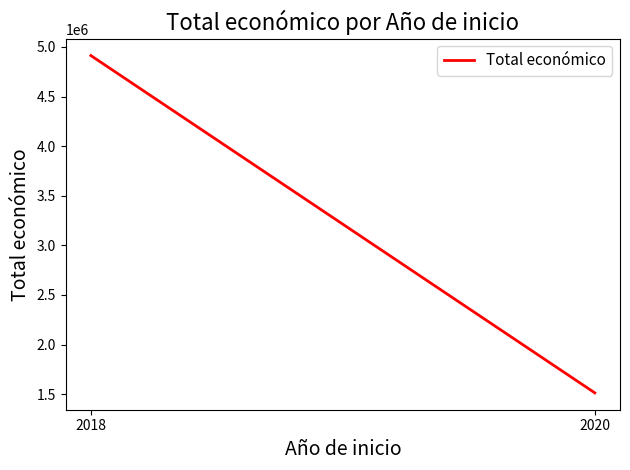

Rank the categories by value from highest to lowest.

2018, 2020